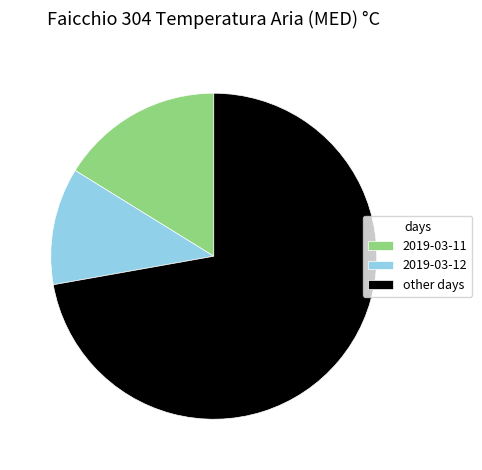

The 2019-03-12 slice represents 3% of the pie. True or false?

False